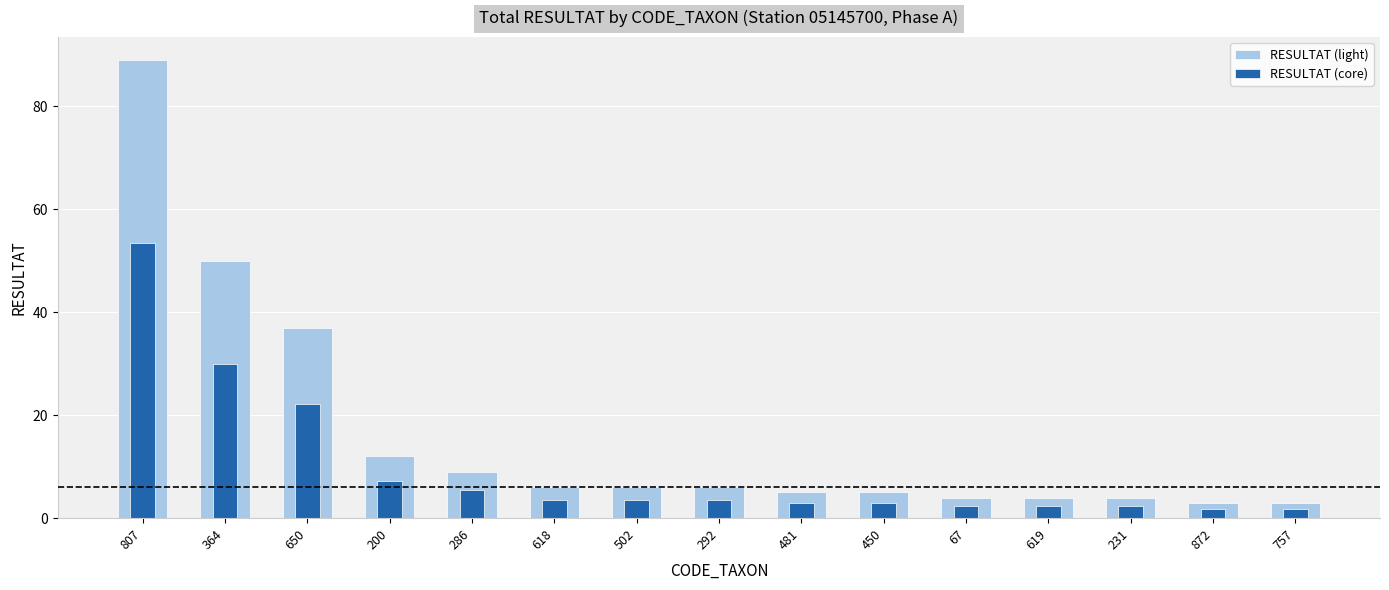

What is the spread (max minus min) of values at 286?

3.6